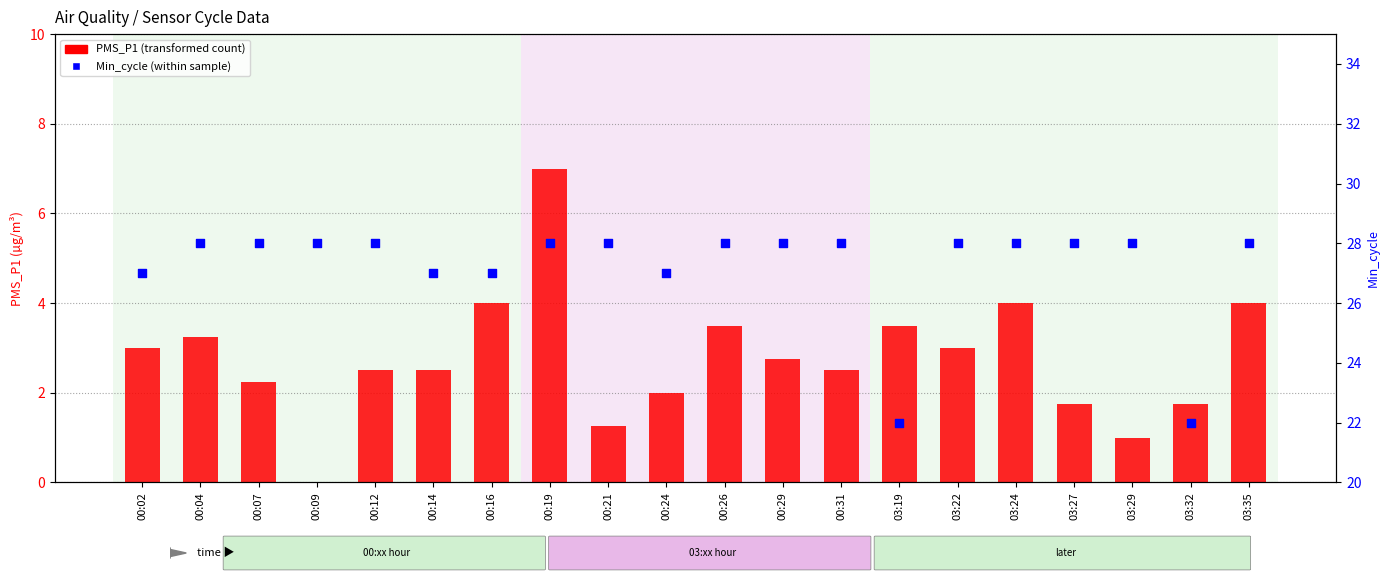

At which category is the sum across all series the highest?

00:19